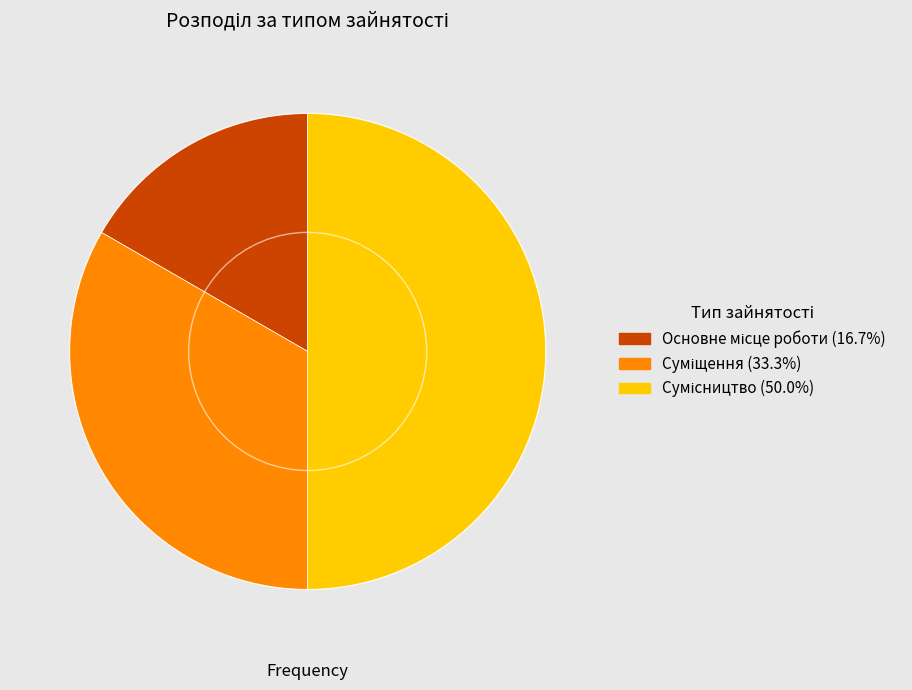

To the nearest percent, what is the combined percentage of Сумісництво and Суміщення?

83%